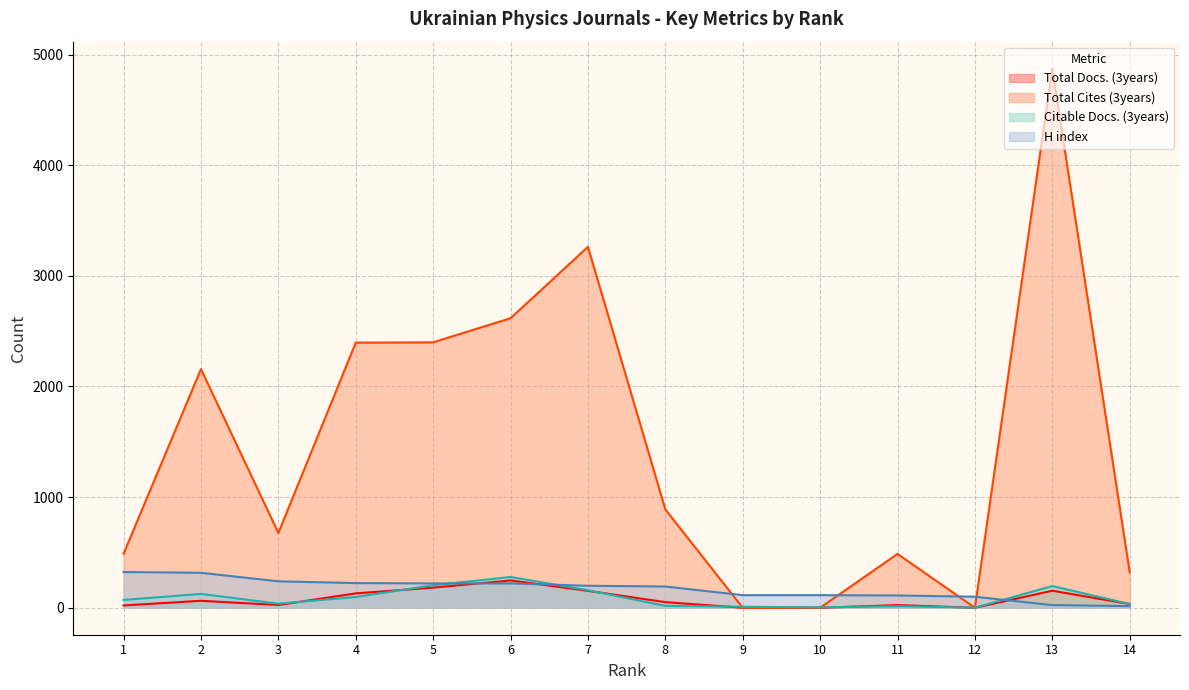

Rank the series by their maximum value, from highest to lowest.

Total Cites (3years), H index, Citable Docs. (3years), Total Docs. (3years)